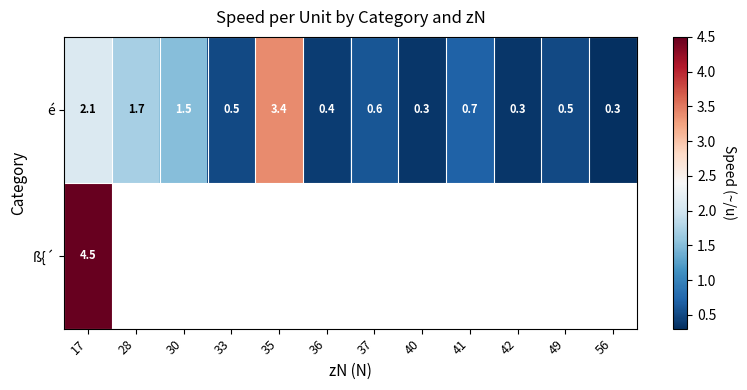

What is the maximum value for é?

3.4